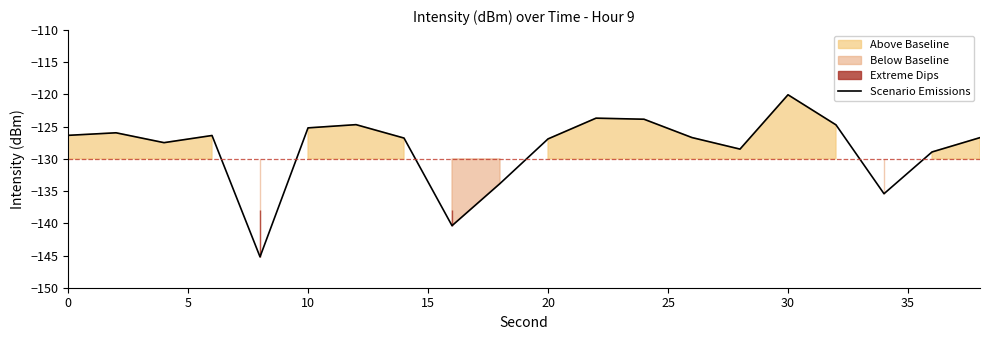

The value of Scenario Emissions at 0 is -192.5. True or false?

False